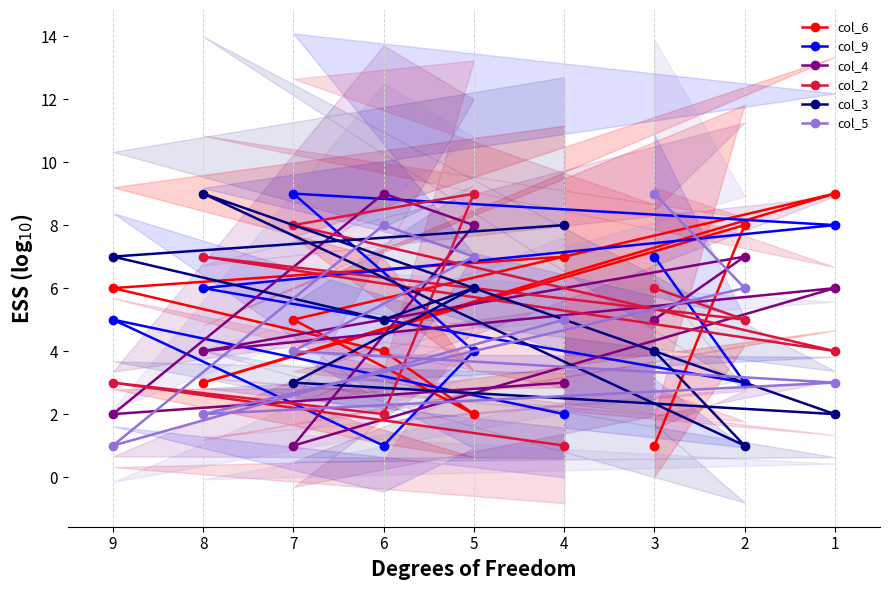

Which series has the widest spread of values?

col_6